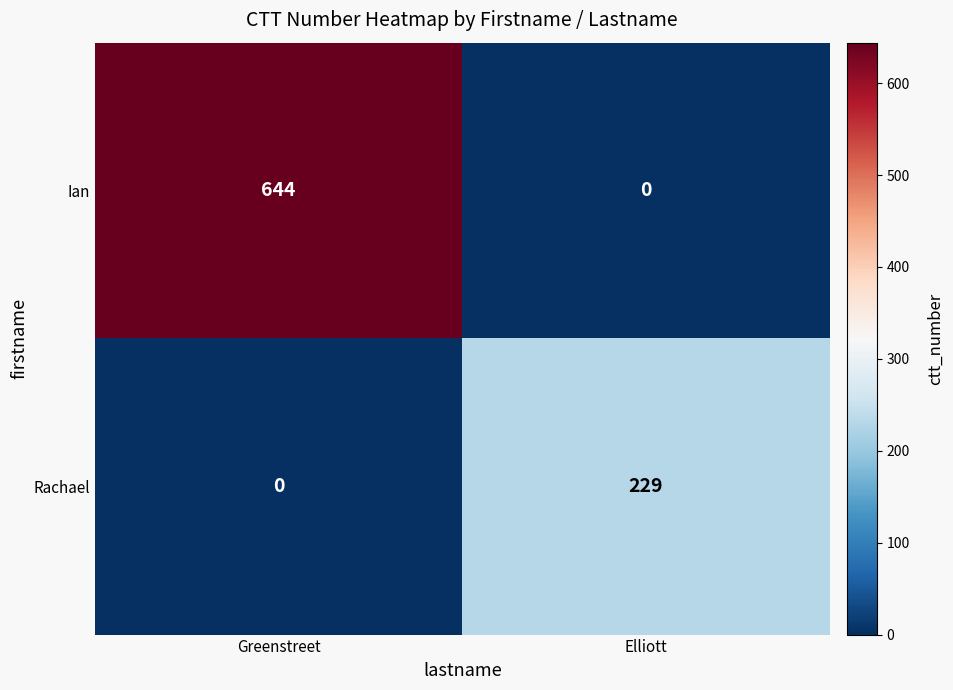

Reading right to left, extract all data points from this chart.

Ian: 0	644
Rachael: 229	0